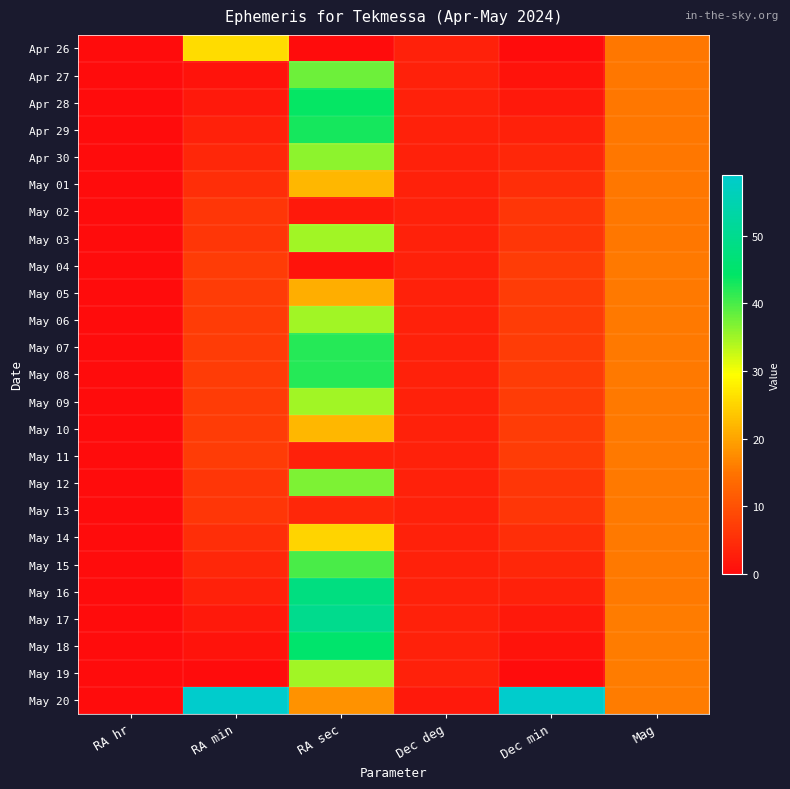

List the series in order of their peak value, highest first.

May 20, May 17, May 16, May 18, Apr 28, Apr 29, May 07, May 08, May 15, Apr 27, May 12, Apr 30, May 03, May 06, May 09, May 19, Apr 26, May 14, May 01, May 10, May 05, May 11, May 13, May 04, May 02